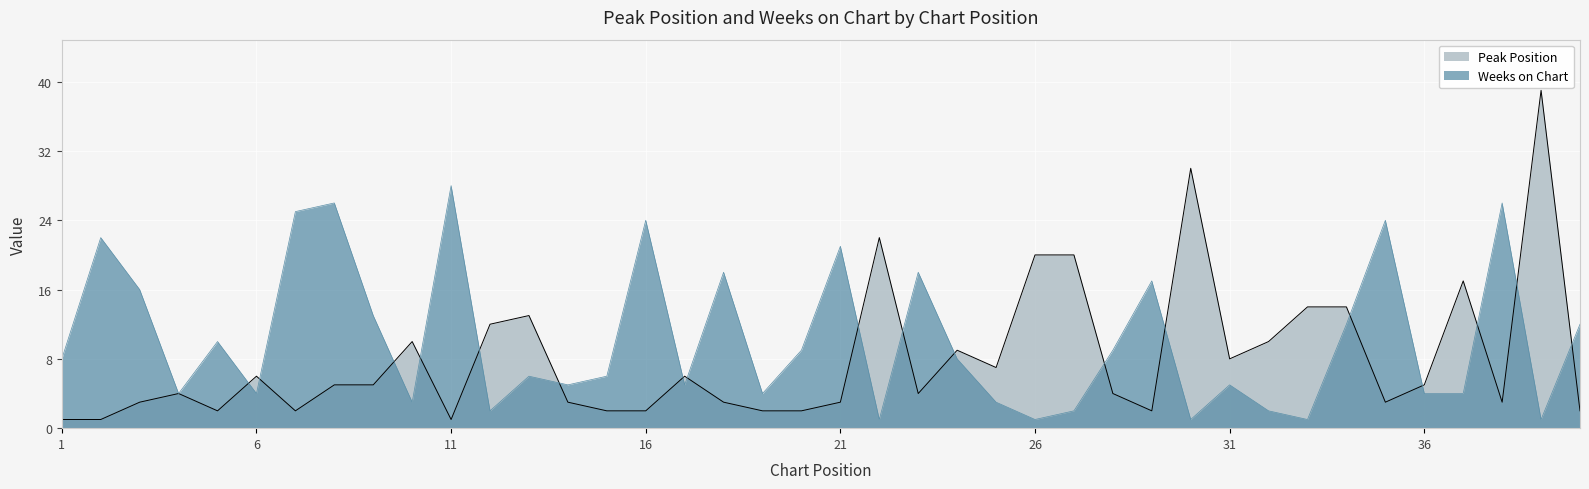

Is the value of Weeks on Chart at 9 greater than the value of Peak Position at 38?

Yes